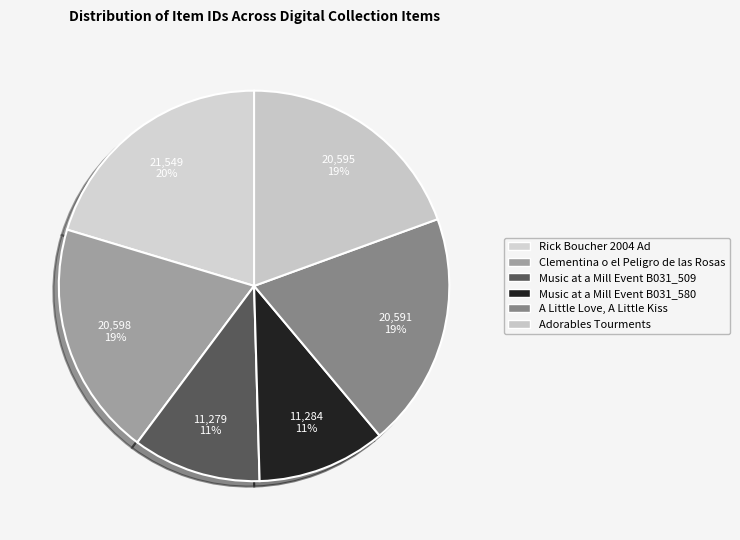

How many segments does this pie chart have?

6